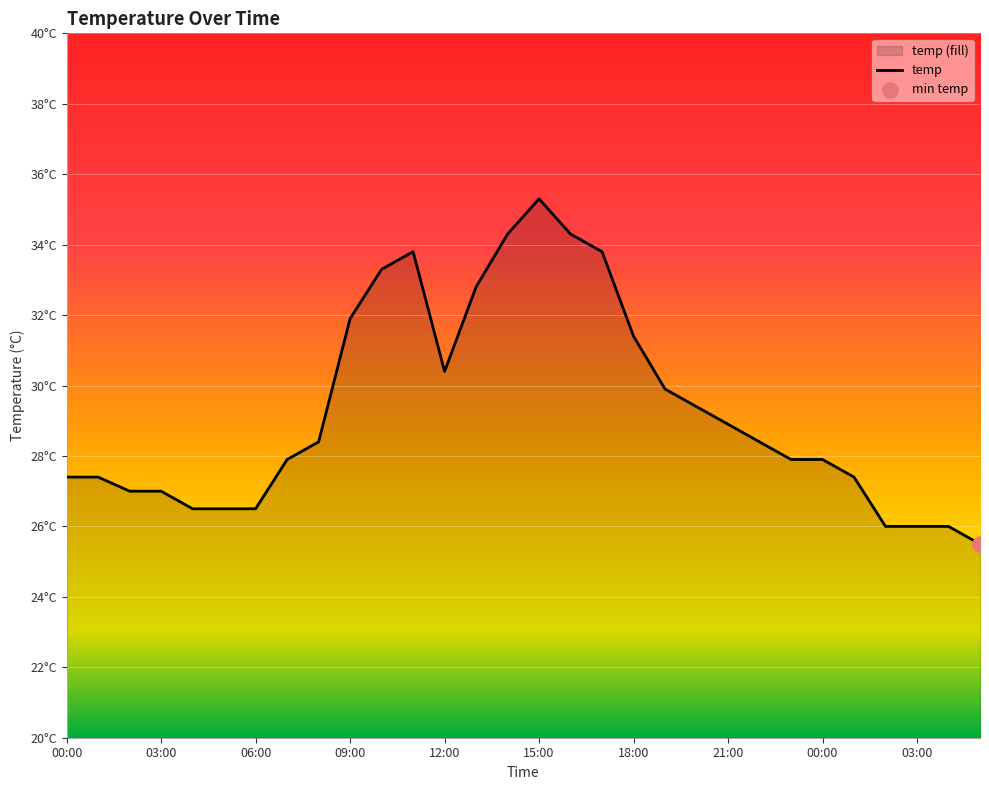

What is the change in value from 00:00 to 05:00?

-1.9